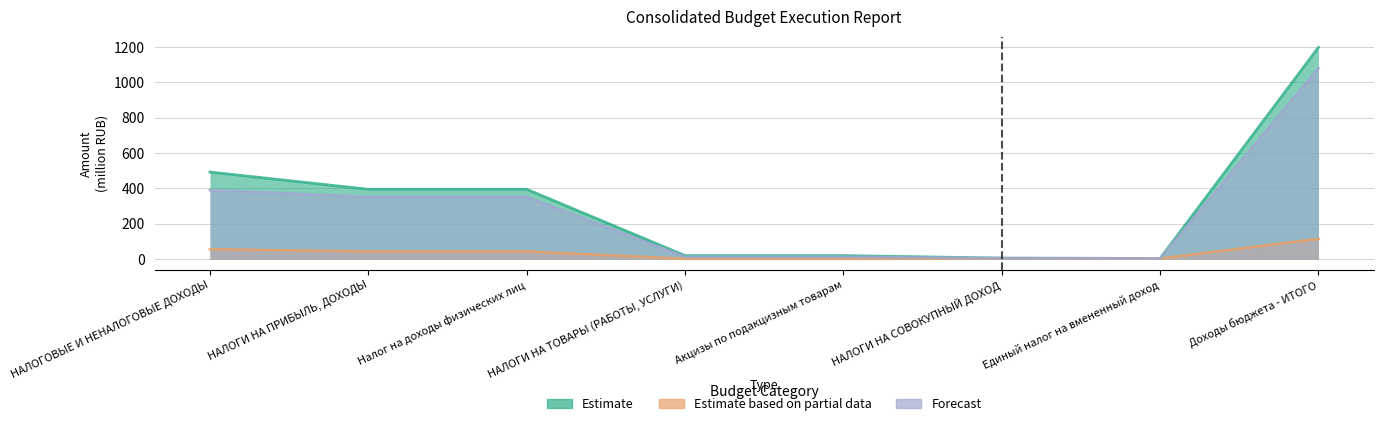

Where does the Estimate based on partial data series first go above 42?

НАЛОГОВЫЕ И НЕНАЛОГОВЫЕ ДОХОДЫ